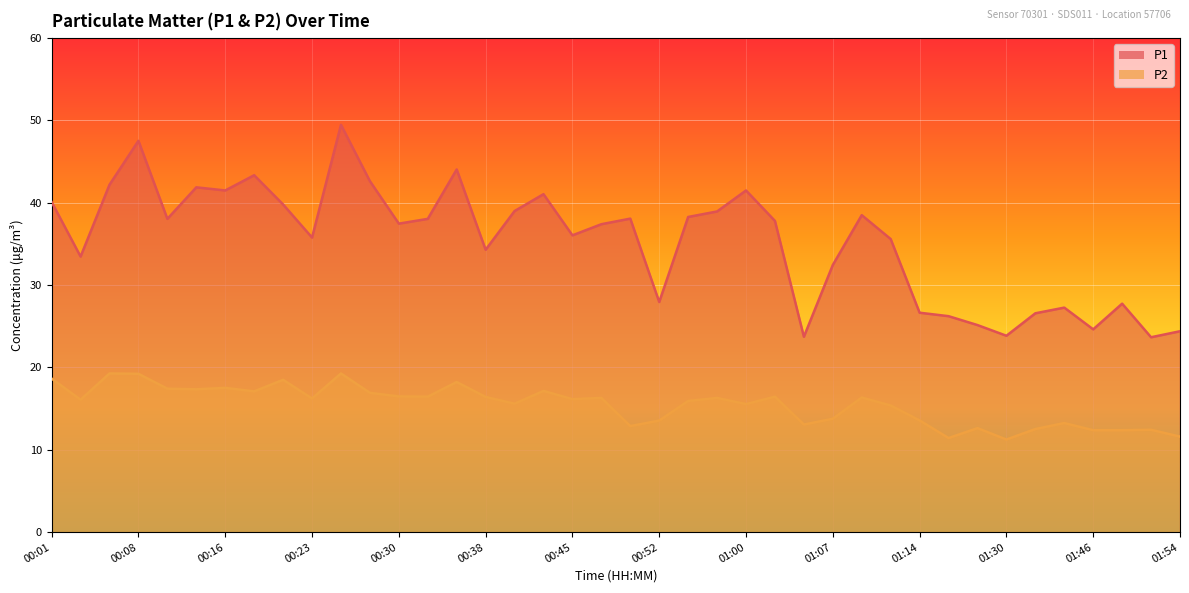

What is the sum of the P1 values at 00:03 and 00:45?

69.5